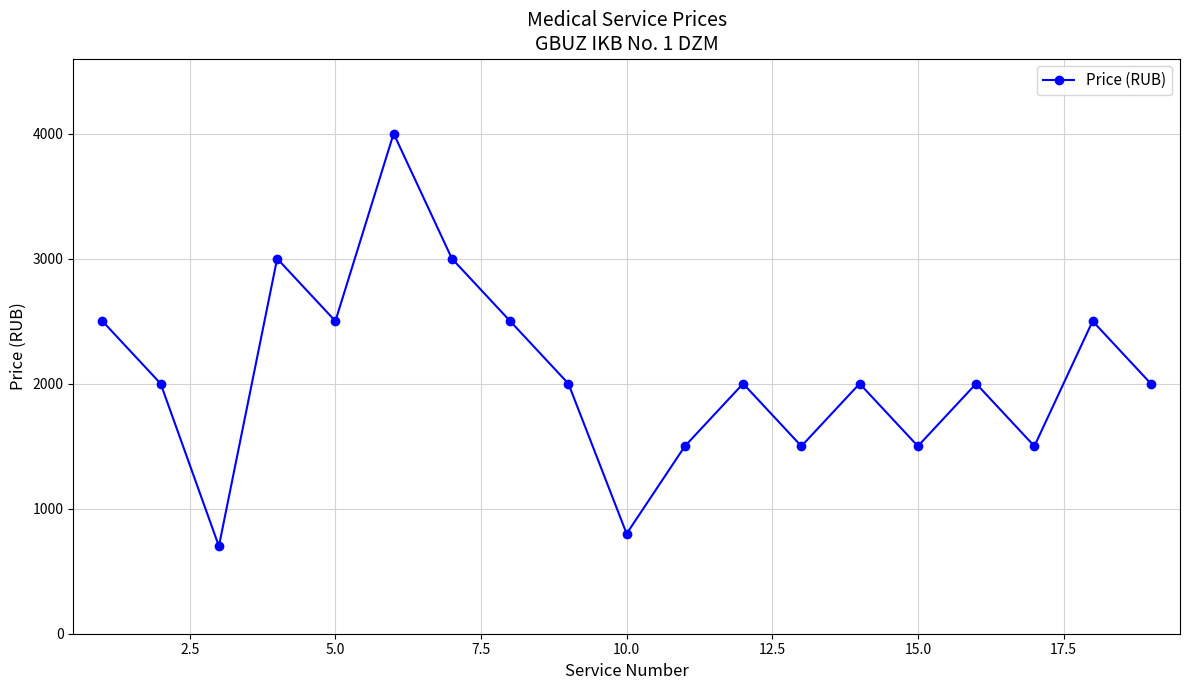

What is the difference between the maximum and second lowest values?

3200